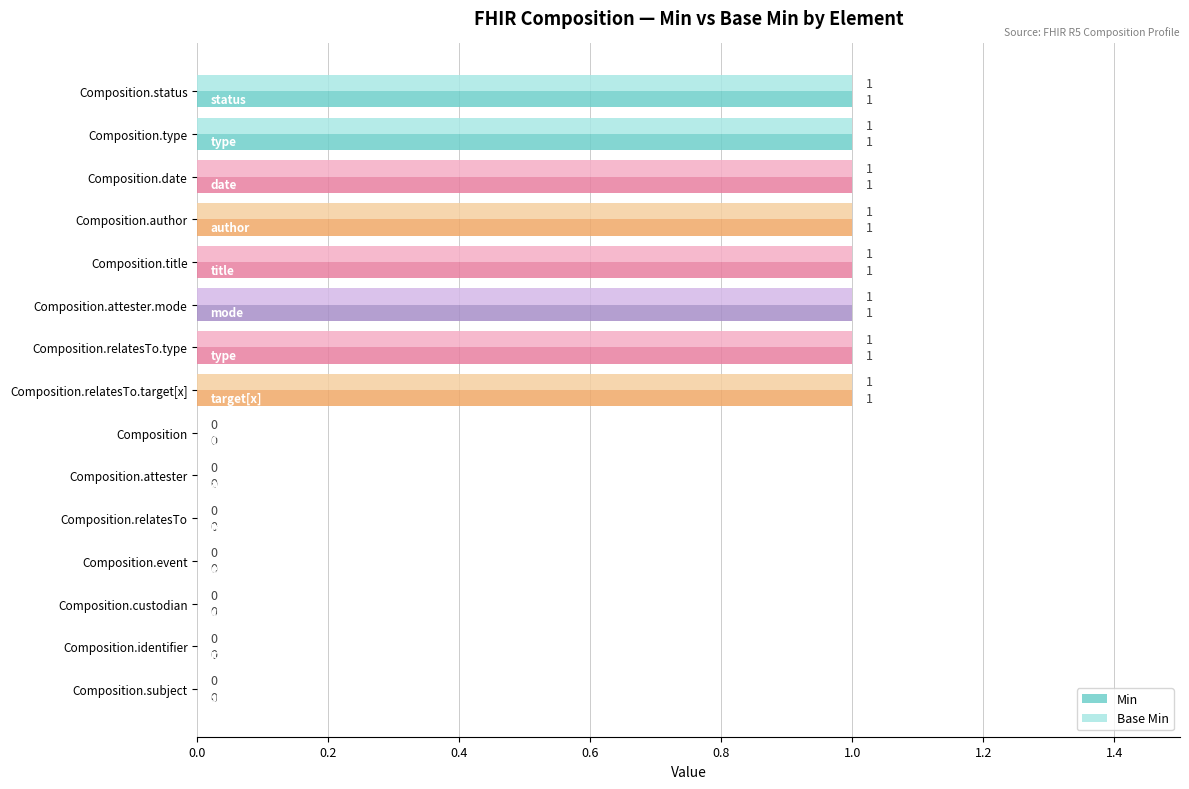

What is the sum of all Base Min values?

8